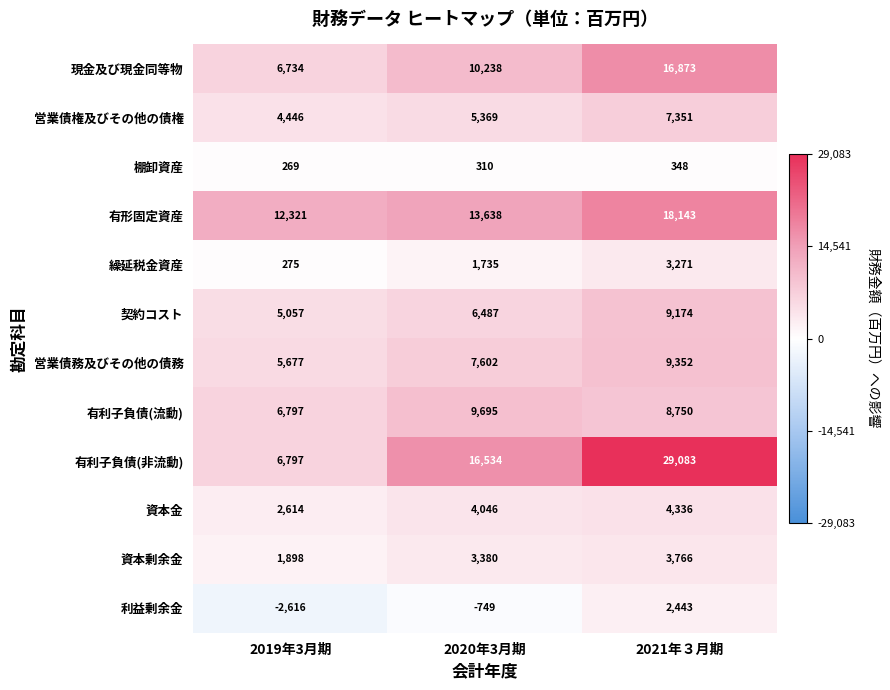

Rank the series by their maximum value, from highest to lowest.

有利子負債(非流動), 有形固定資産, 現金及び現金同等物, 有利子負債(流動), 営業債務及びその他の債務, 契約コスト, 営業債権及びその他の債権, 資本金, 資本剰余金, 繰延税金資産, 利益剰余金, 棚卸資産